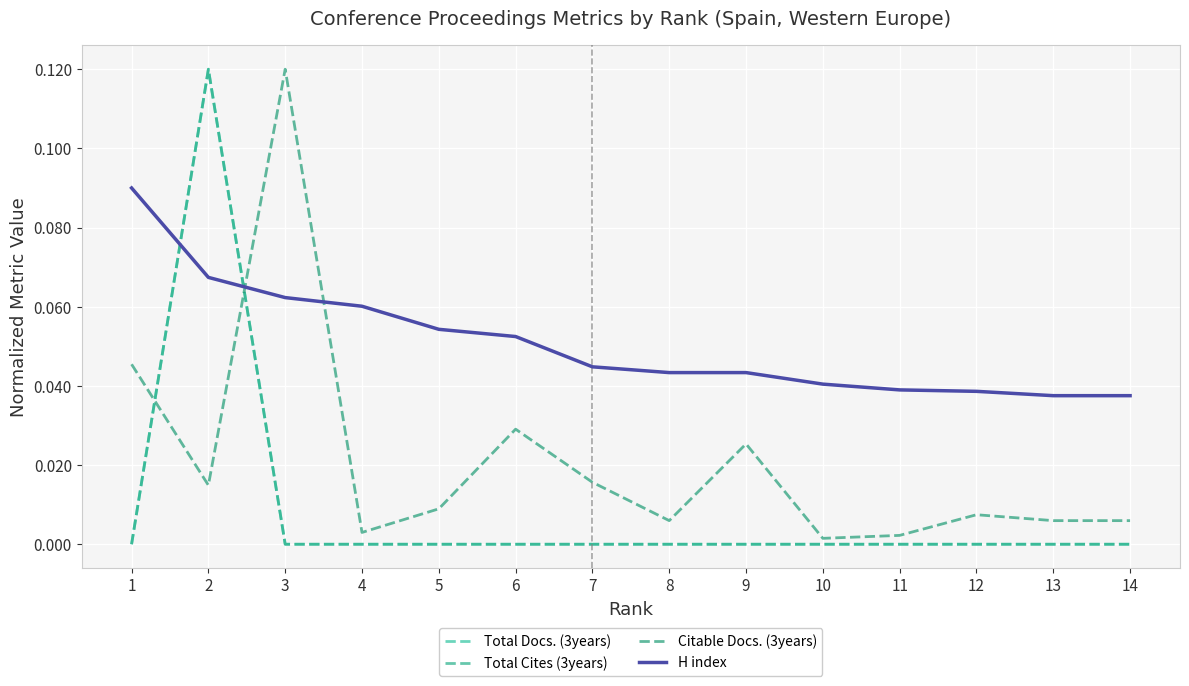

At 2, list the series in order from smallest to largest.

Citable Docs. (3years), H index, Total Docs. (3years), Total Cites (3years)